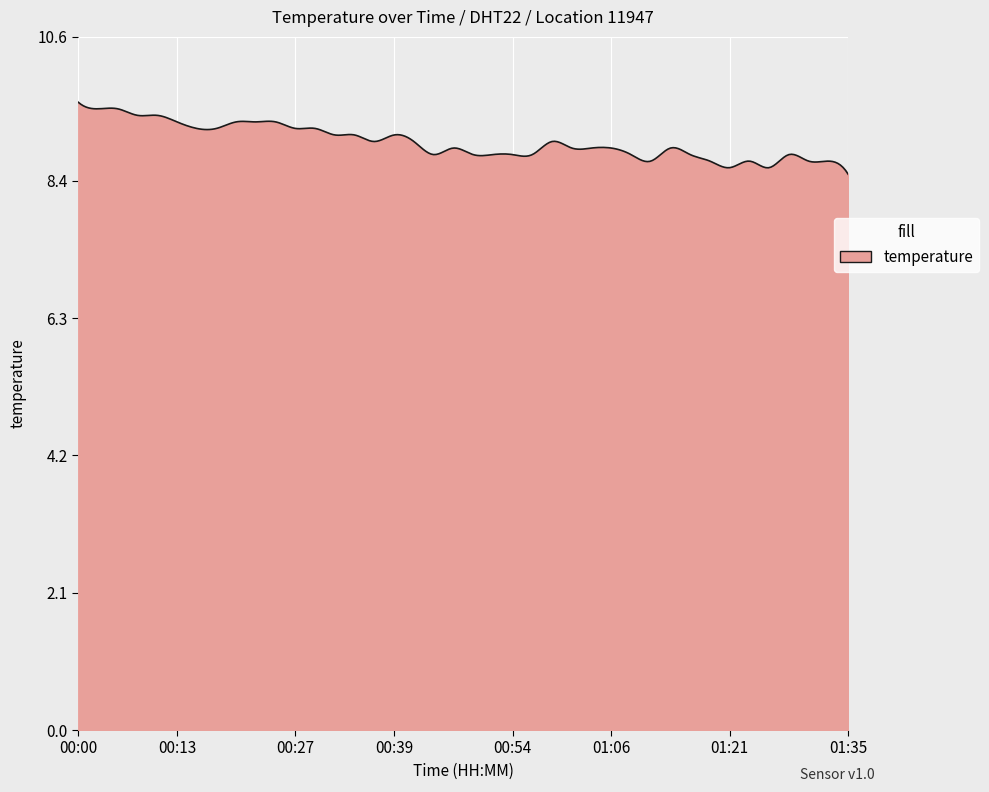

What is the maximum value shown in the chart?

9.6